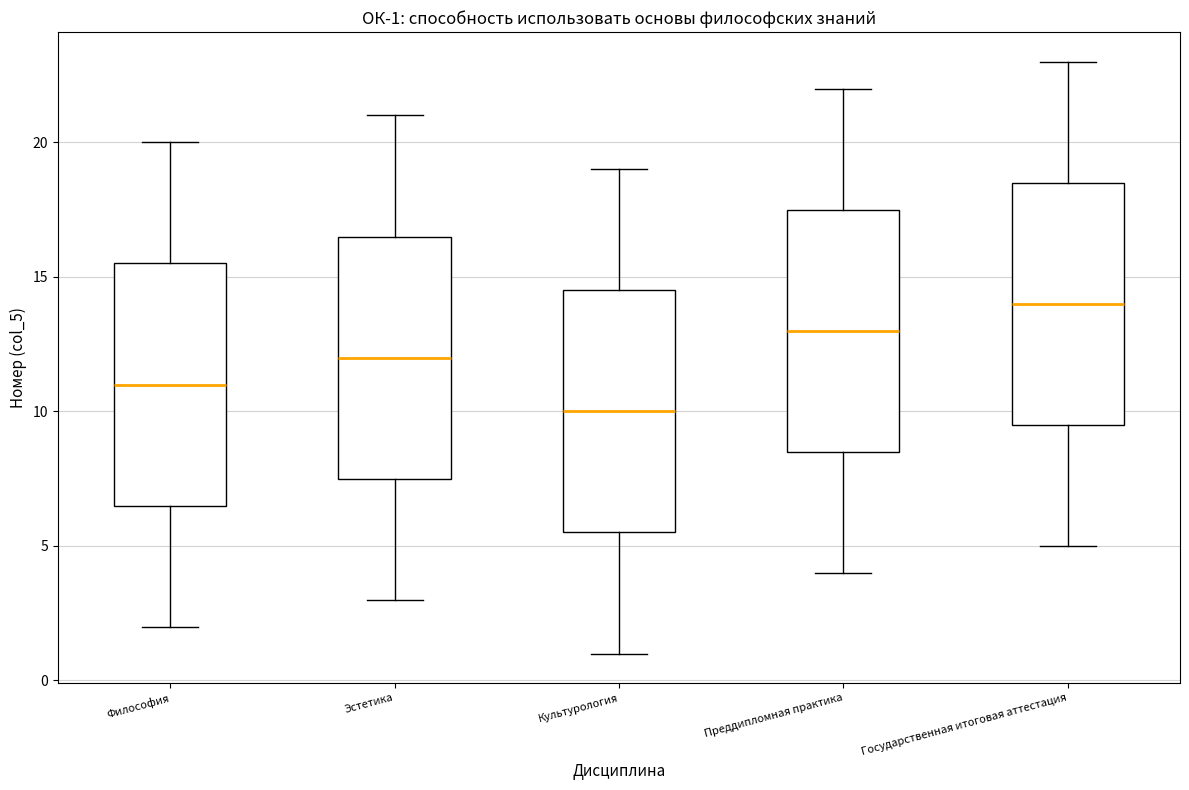

Reading left to right, transcribe this box plot: for each box, give where its median line is, the range the box spans, and where its two whiskers end, as read against the y-axis. The values are not printed on the chart, so give them approximately, as read against the axis.

Философия: median 11.0, box 6.5 to 15.5, whiskers 2.0 to 20.0
Эстетика: median 12.0, box 7.5 to 16.5, whiskers 3.0 to 21.0
Культурология: median 10.0, box 5.5 to 14.5, whiskers 1.0 to 19.0
Преддипломная практика: median 13.0, box 8.5 to 17.5, whiskers 4.0 to 22.0
Государственная итоговая аттестация: median 14.0, box 9.5 to 18.5, whiskers 5.0 to 23.0